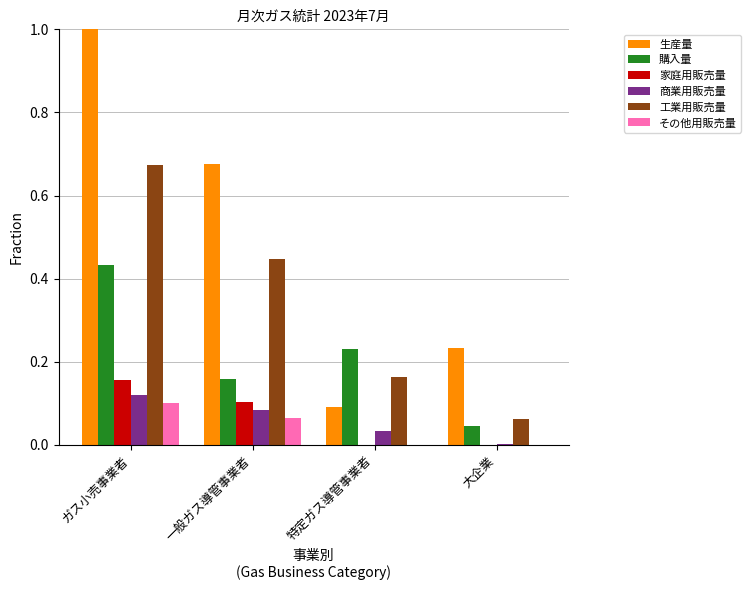

True or false: 生産量 has a value of 0.4 at 一般ガス導管事業者.

False